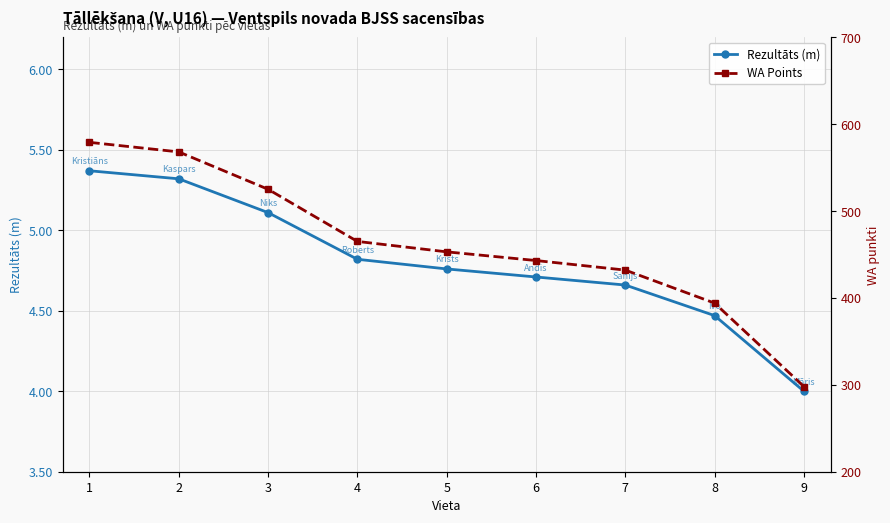

Which label corresponds to the largest value in the chart?

1